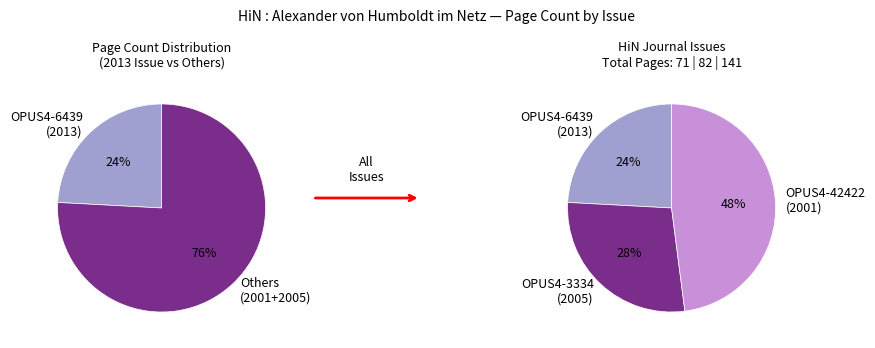

To the nearest percent, what is the difference between the largest and smallest slice percentages?

24%